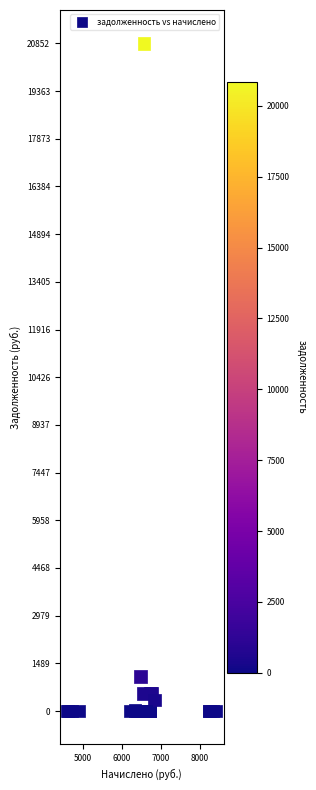

What Y value in the scatter plot is closest to 10426?

1080.3